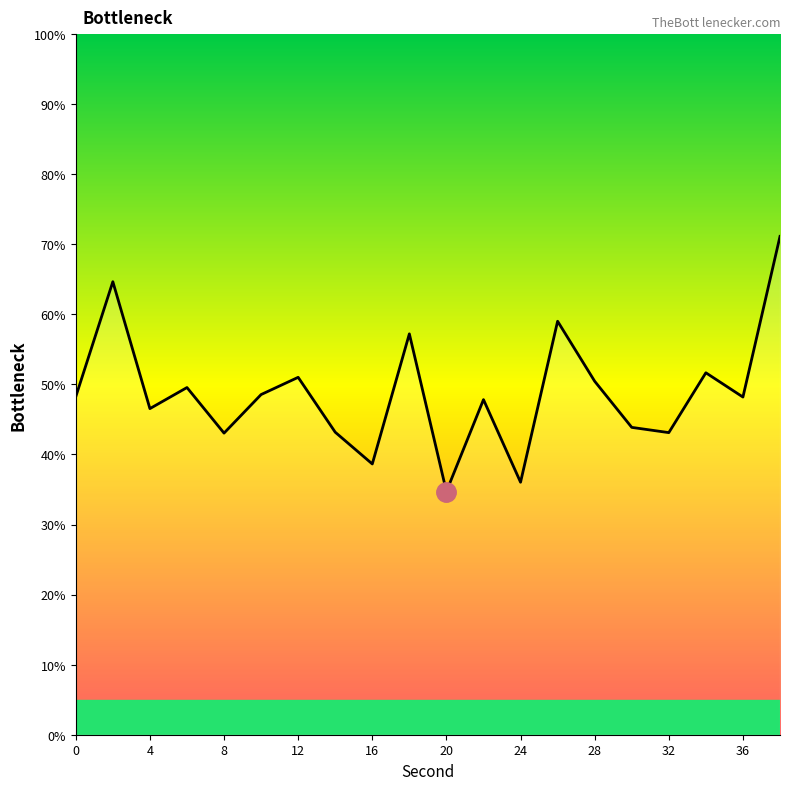

The chart shows a value of 48.2 at 0. True or false?

True